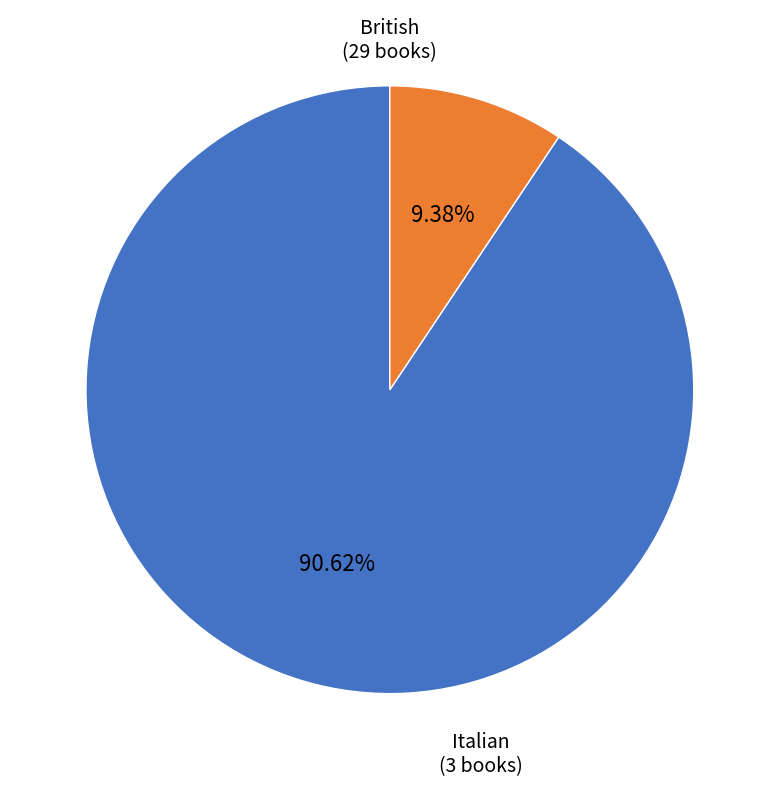

What is the smallest slice in the pie chart?

Italian